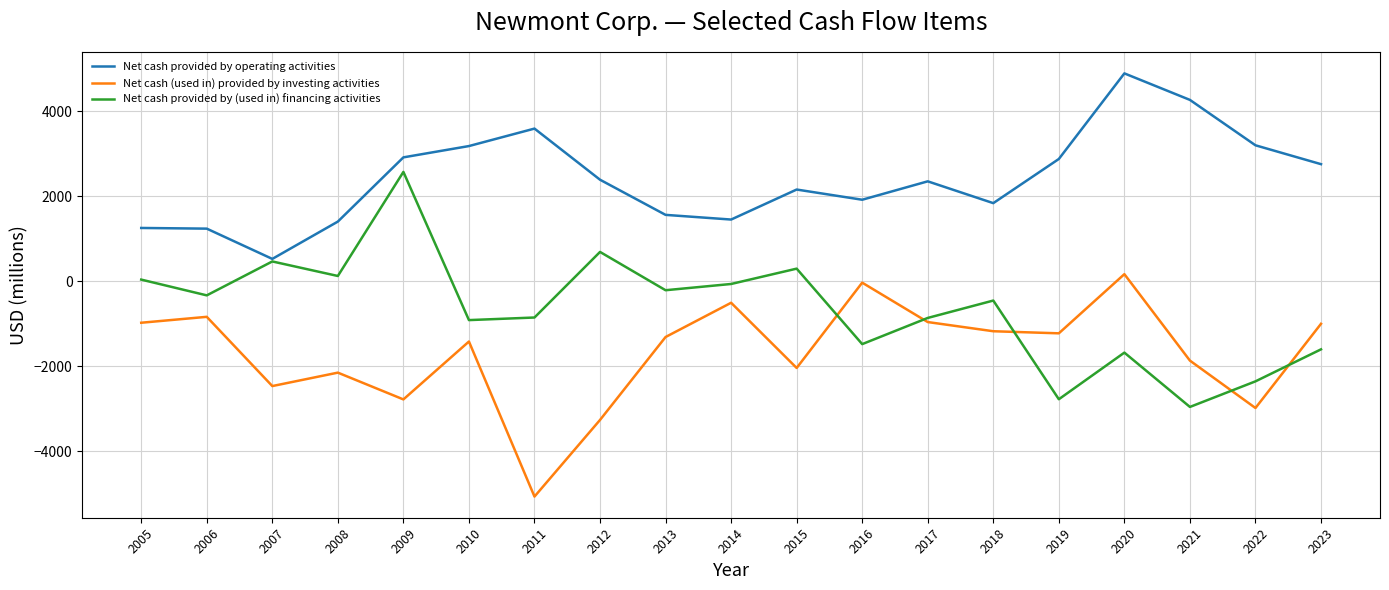

How many interior local peaks does the Net cash (used in) provided by investing activities series have?

6